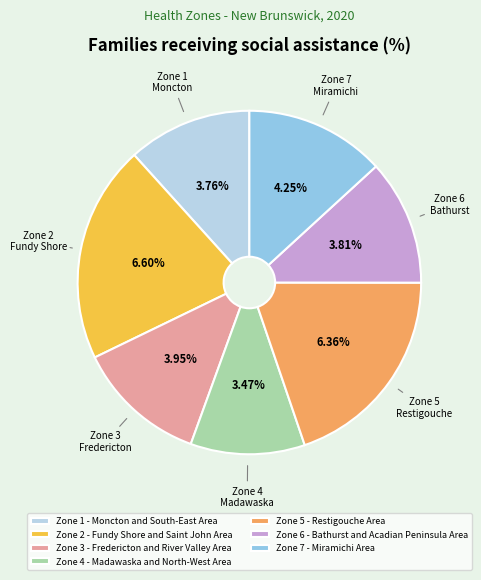

True or false: Zone 7 - Miramichi Area accounts for 27% of the total.

False